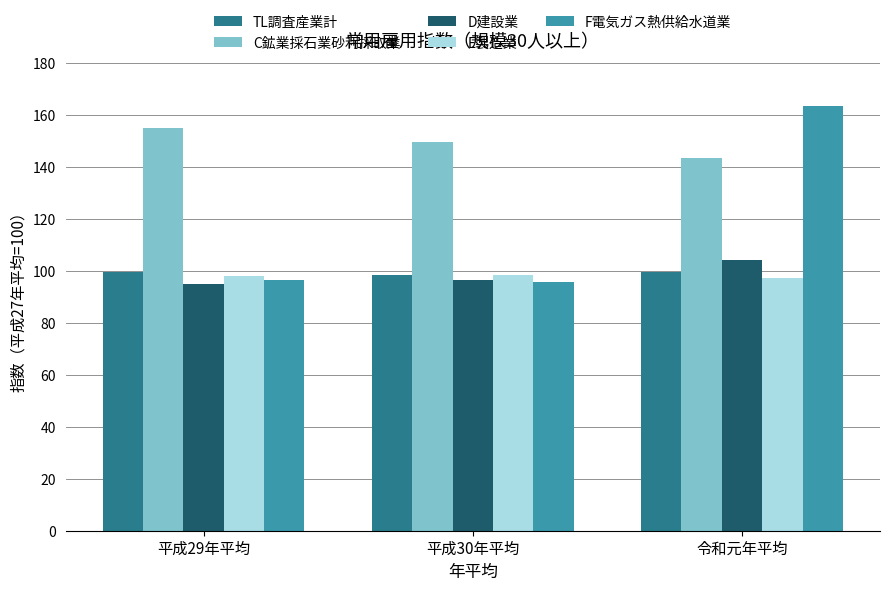

Count the number of categories in the chart.

3